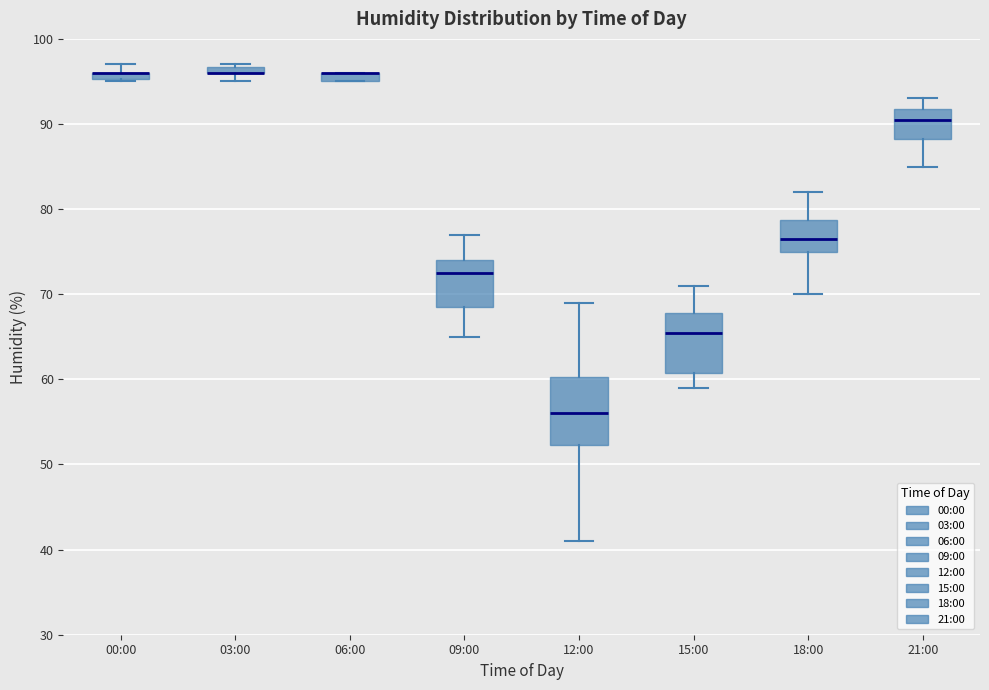

Comparing the boxes themselves (not the whiskers), which one is the tallest?

12:00